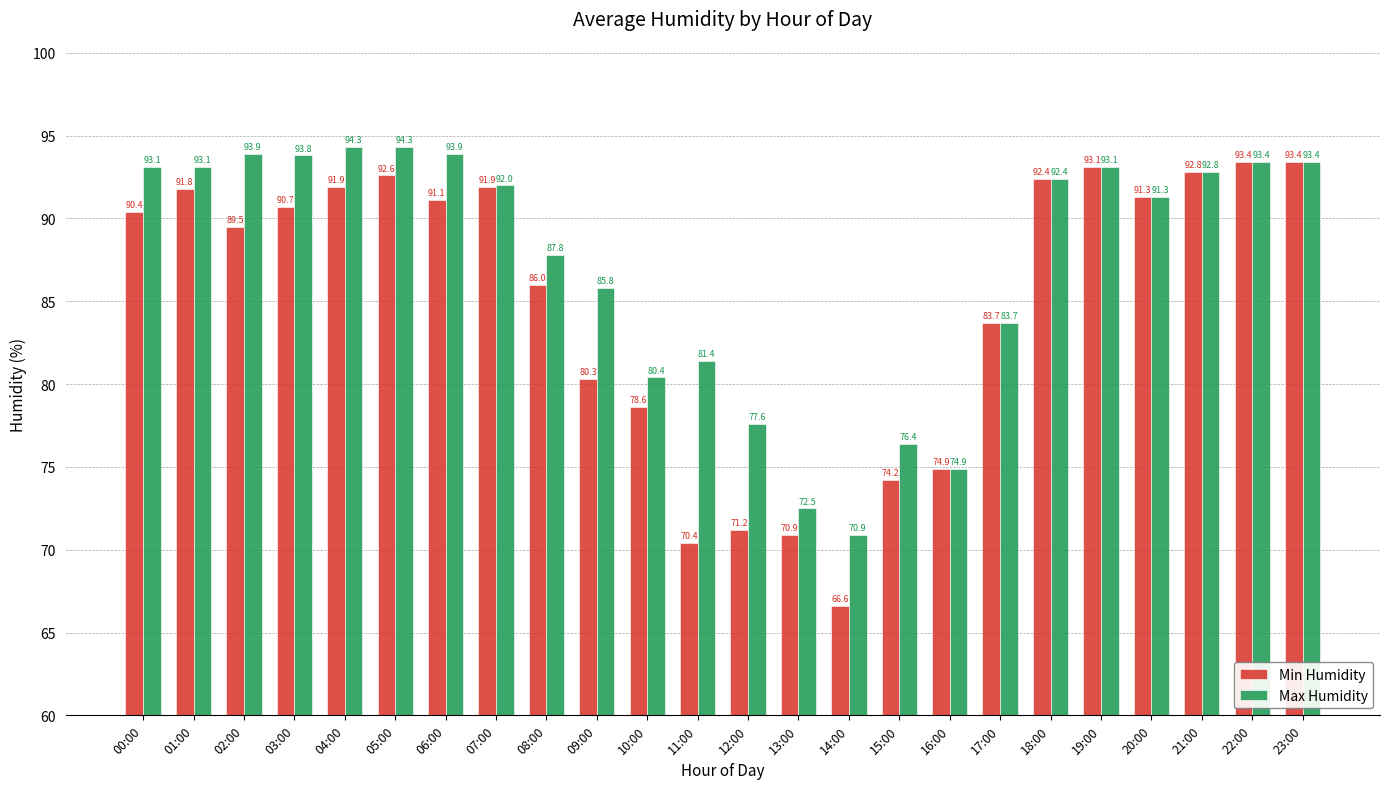

At which category is the sum across all series the highest?

05:00